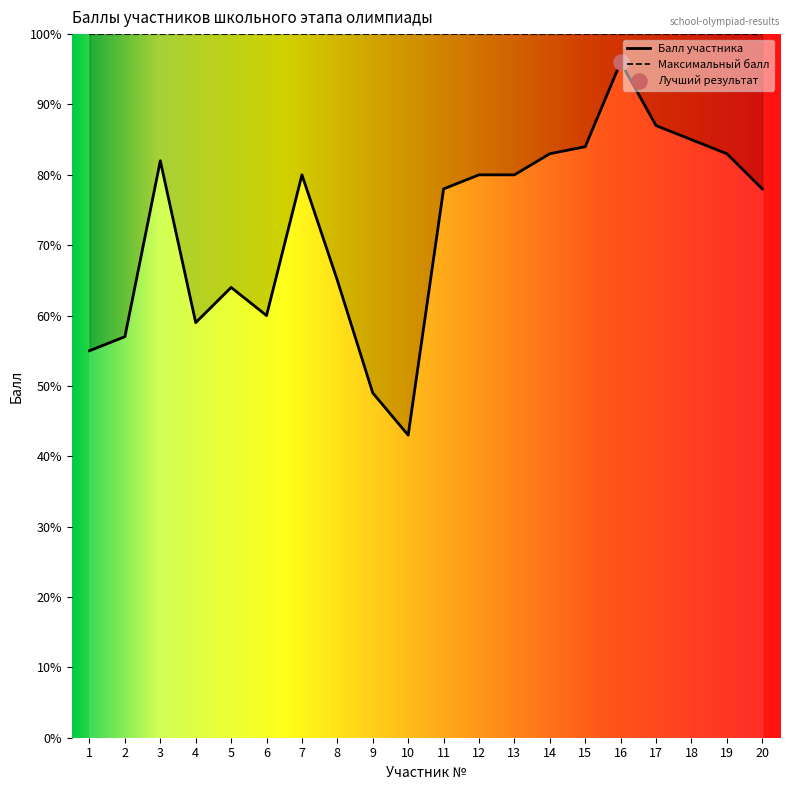

What is the change in value from 10 to 16?

+53